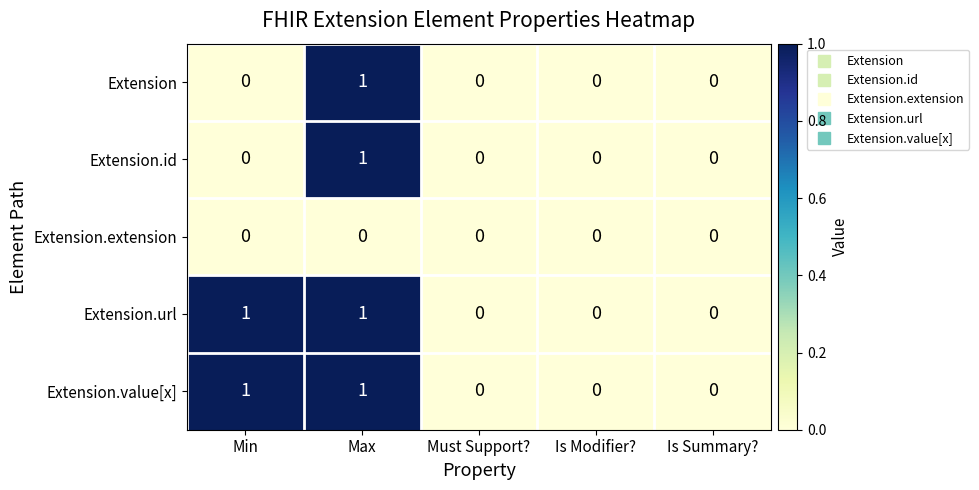

Count the Extension values in the range 0 to 1.

5